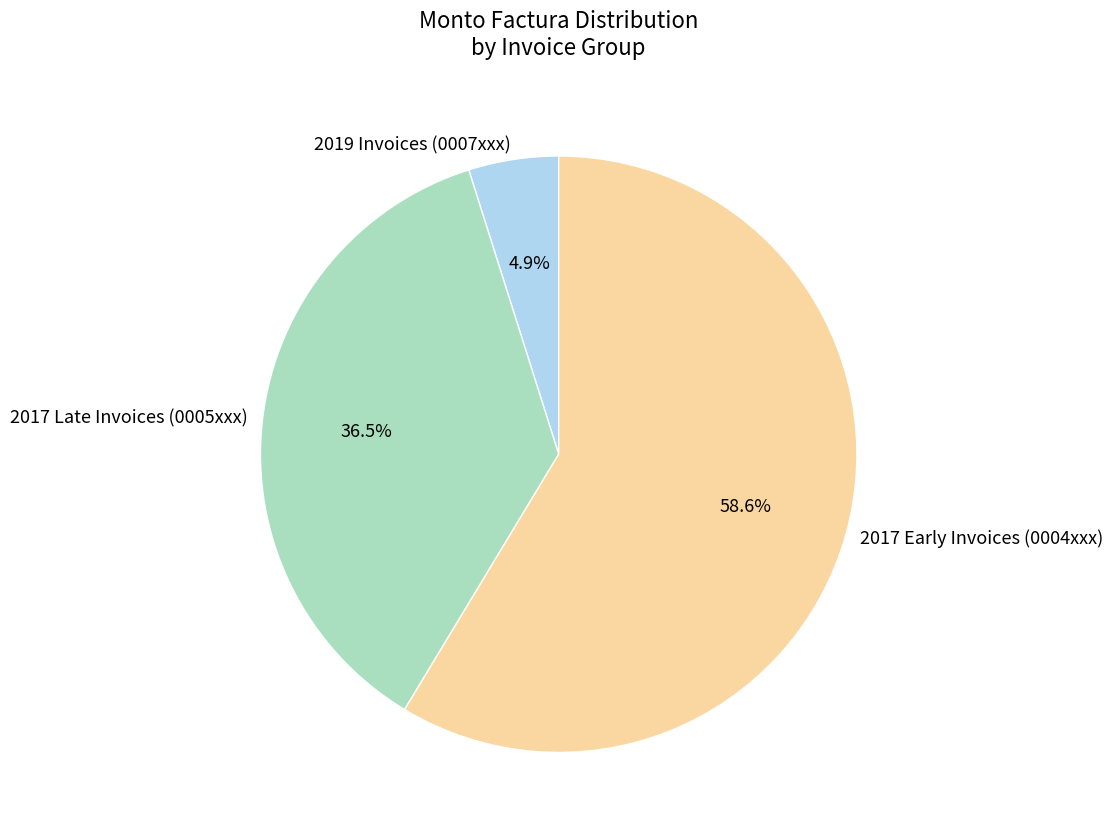

Which category has the biggest portion of the pie?

2017 Early Invoices (0004xxx)